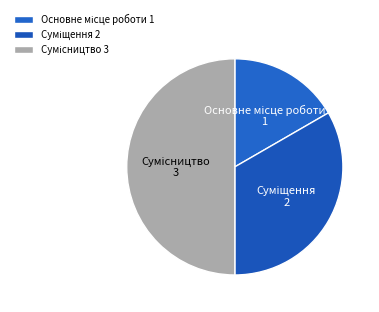

Combined, do Суміщення and Основне місце роботи account for over 50%?

No